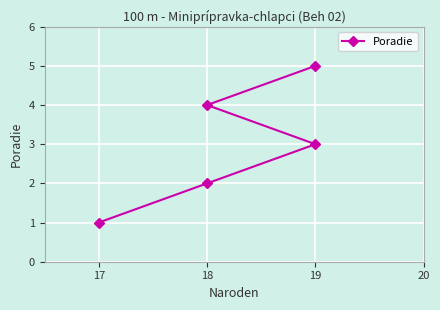

How many values exceed 3?

2